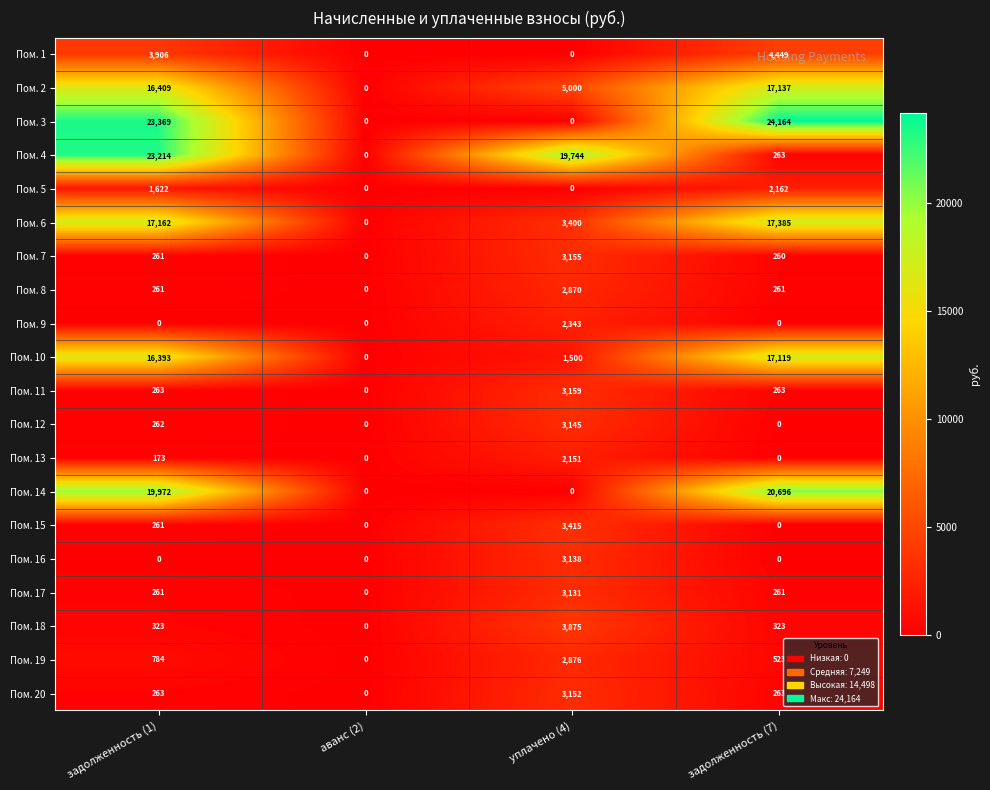

Which series has the widest spread of values?

Пом. 3